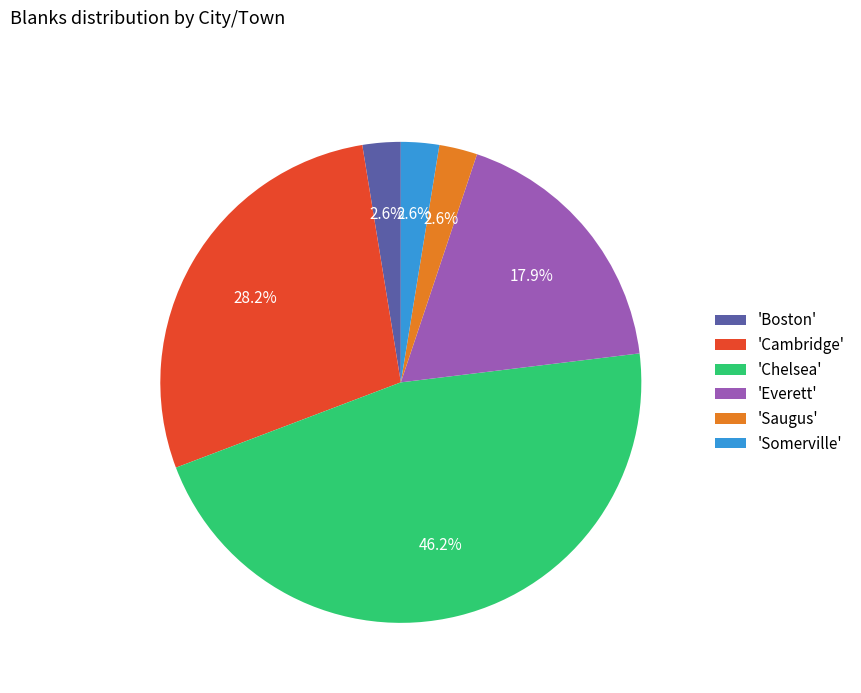

Does 'Saugus' account for over 50% of the chart?

No